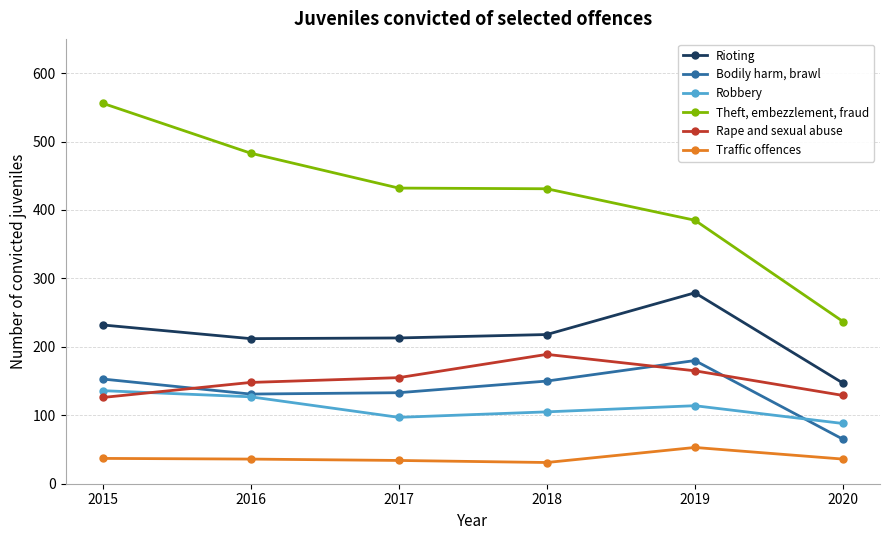

Which series changed the most between 2016 and 2020?

Theft, embezzlement, fraud